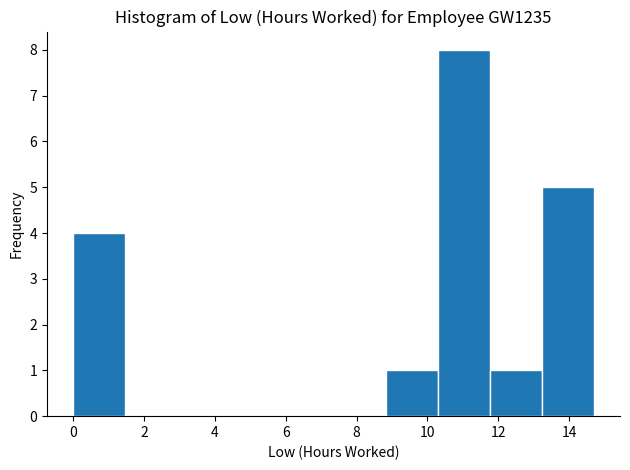

Which range on the x-axis has the tallest bar?

10.2 to 11.8